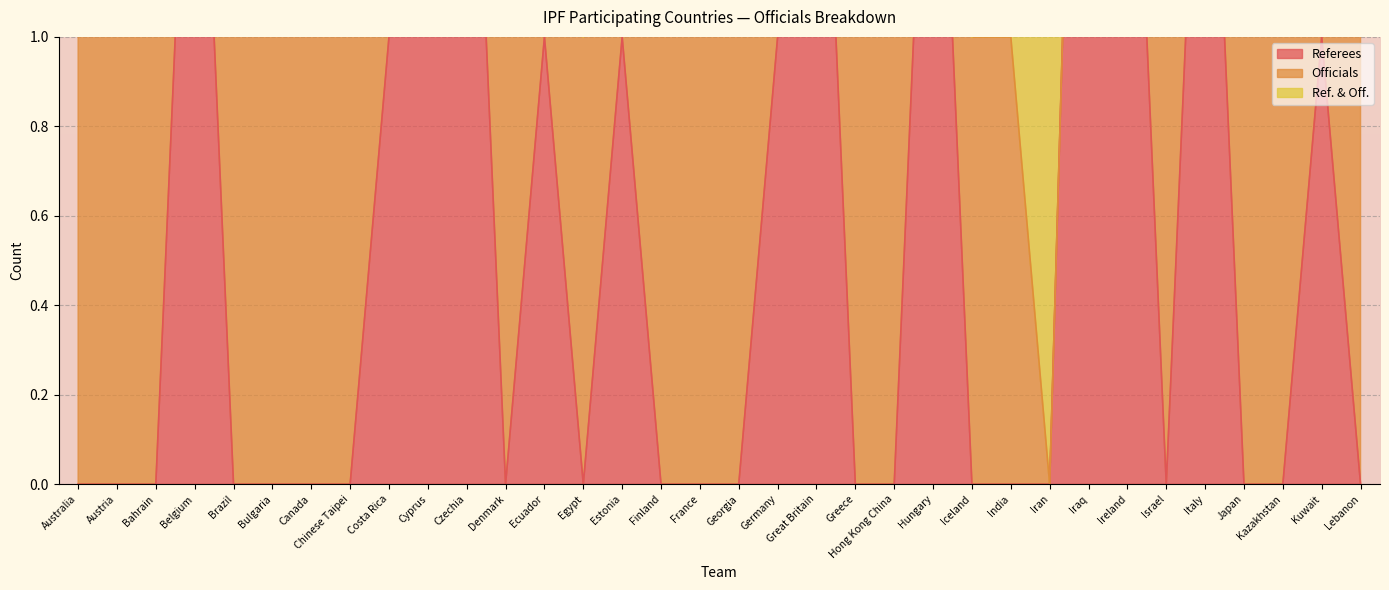

At Finland, list the series in order from smallest to largest.

Referees, Officials